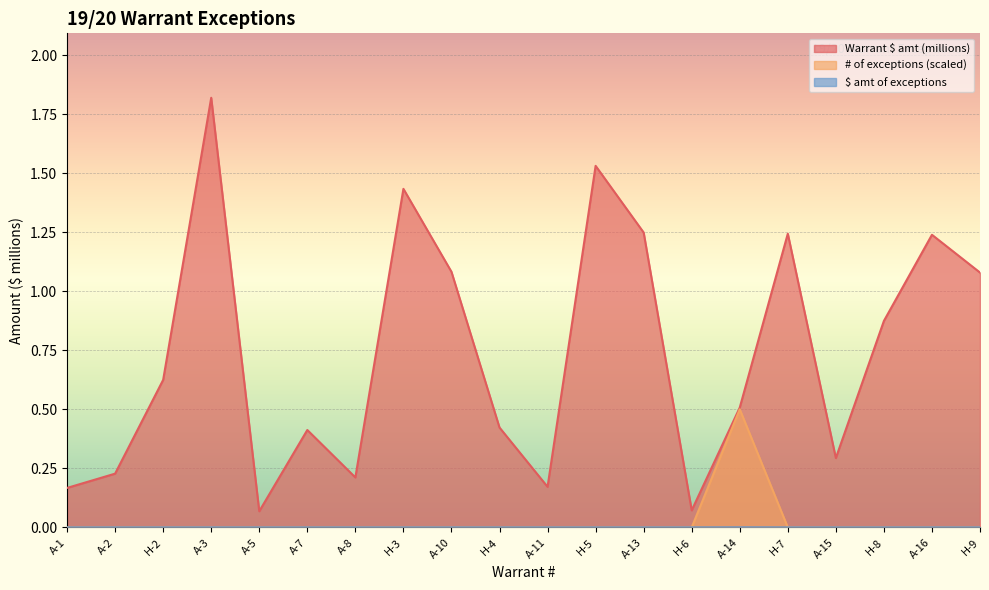

Rank the categories by $ amt of exceptions value from lowest to highest.

A-1, A-2, H-2, A-3, A-5, A-7, A-8, H-3, A-10, H-4, A-11, H-5, A-13, H-6, H-7, A-15, H-8, A-16, H-9, A-14